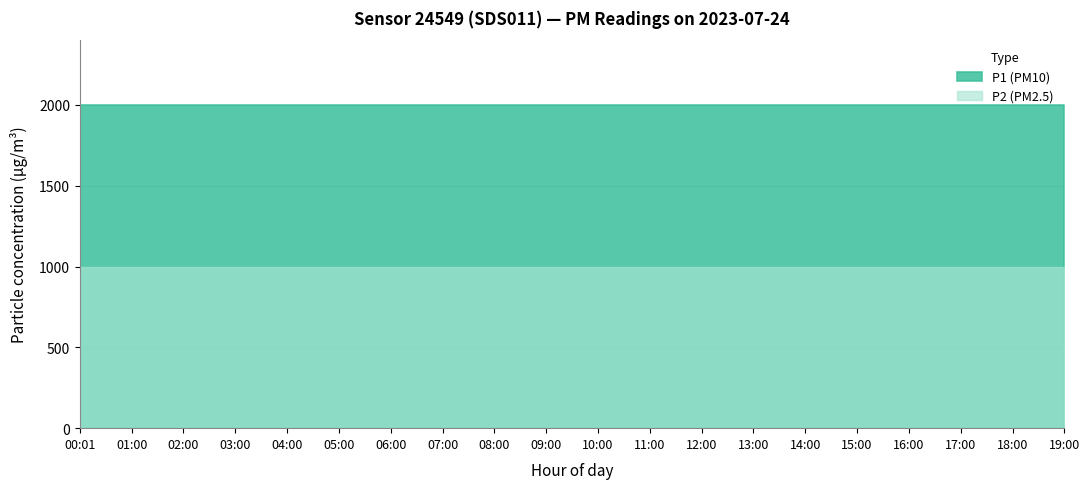

At which label does P1 reach its peak?

00:01